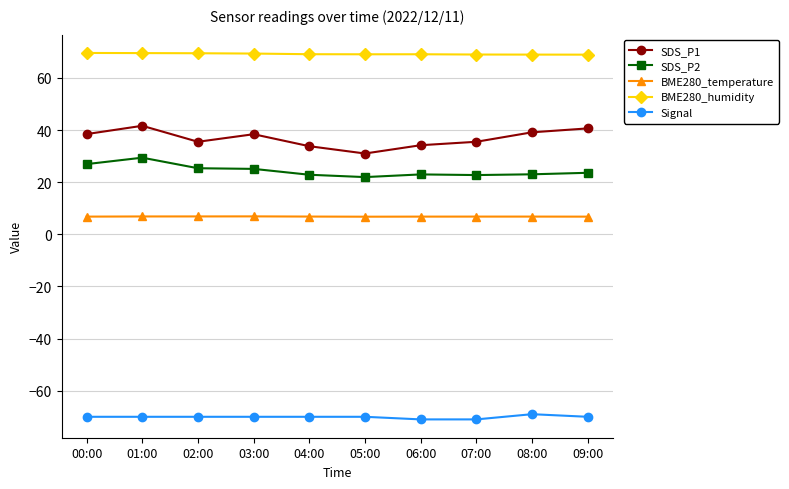

At which label does SDS_P1 first exceed 38?

00:00